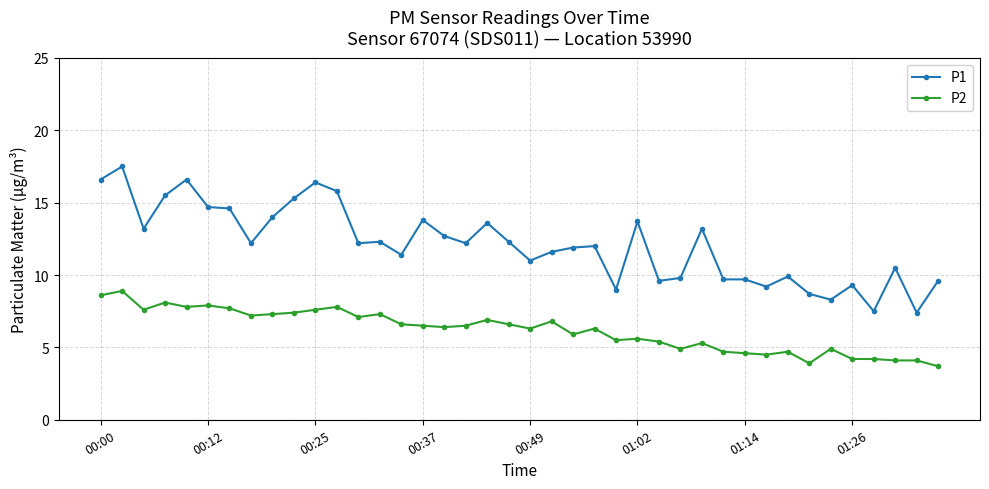

True or false: P1 and P2 cross at least once.

False